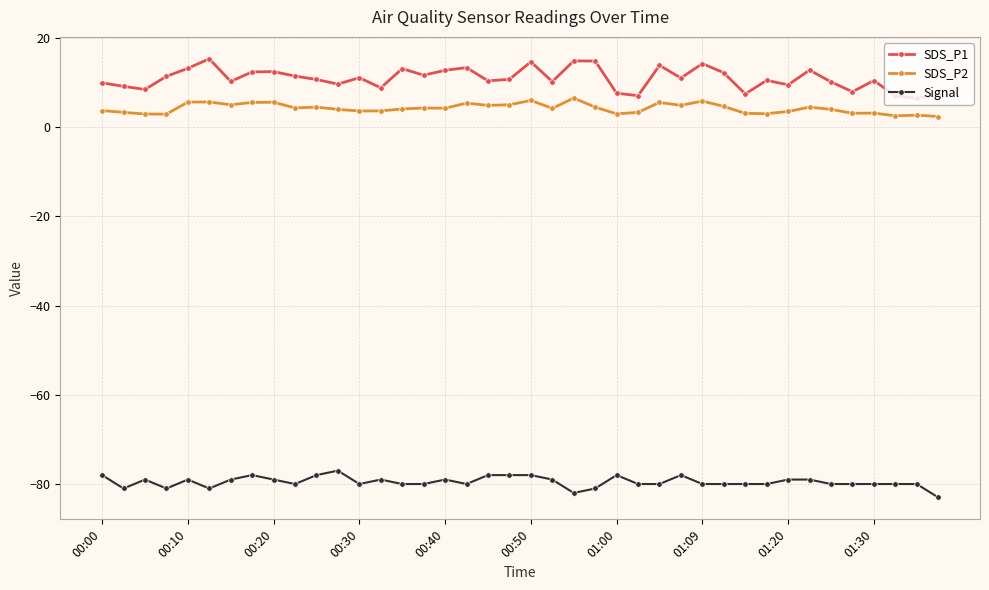

How many distinct data groups are displayed?

3